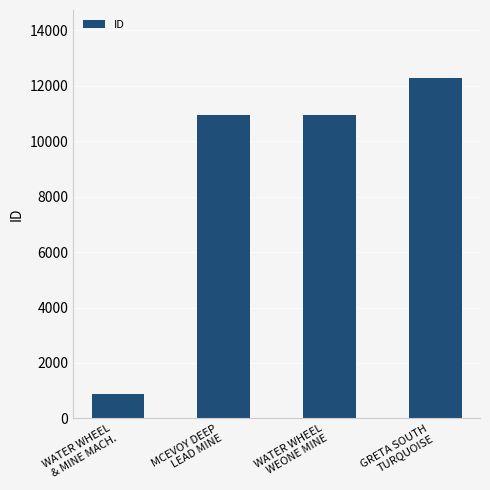

What is the minimum value shown in the chart?

866